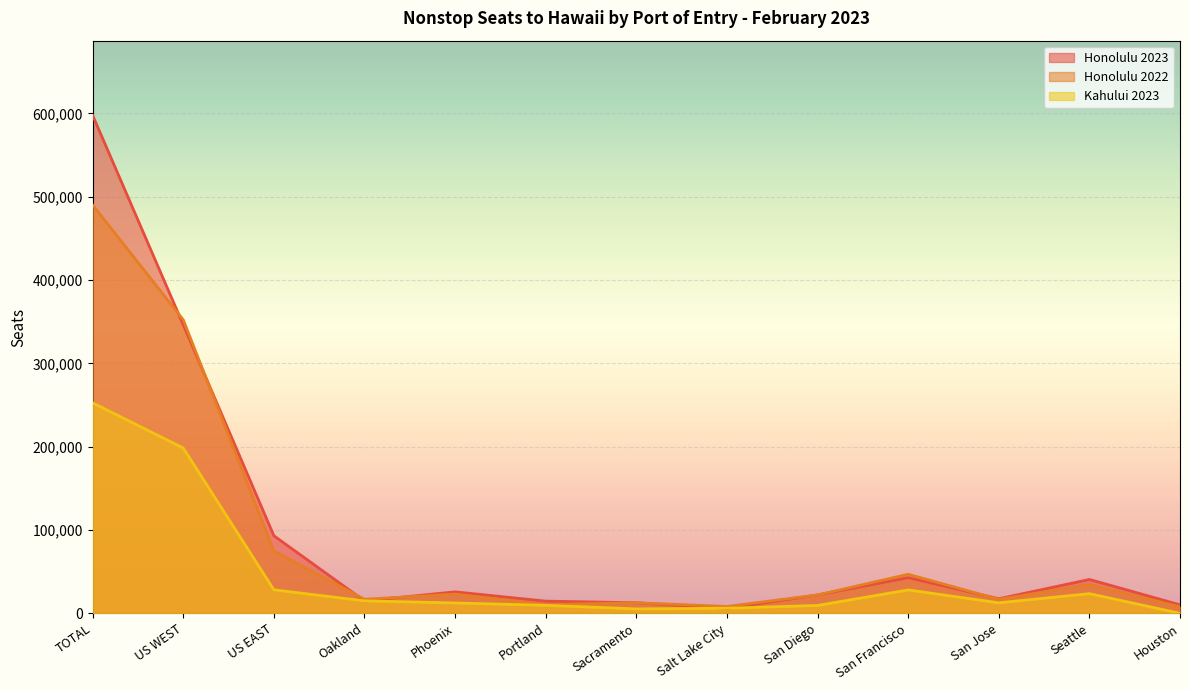

What is the label of the 1st point from the right?

Houston